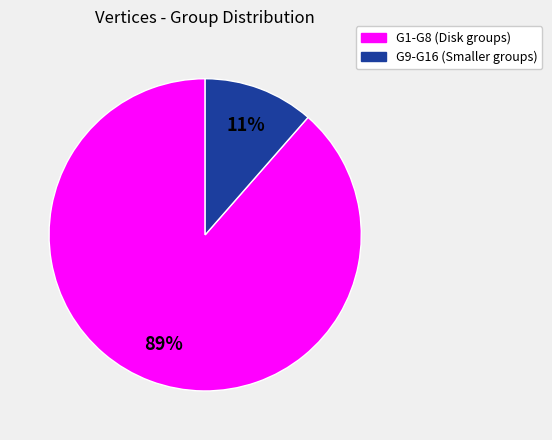

To the nearest percent, what is the average slice percentage?

50%